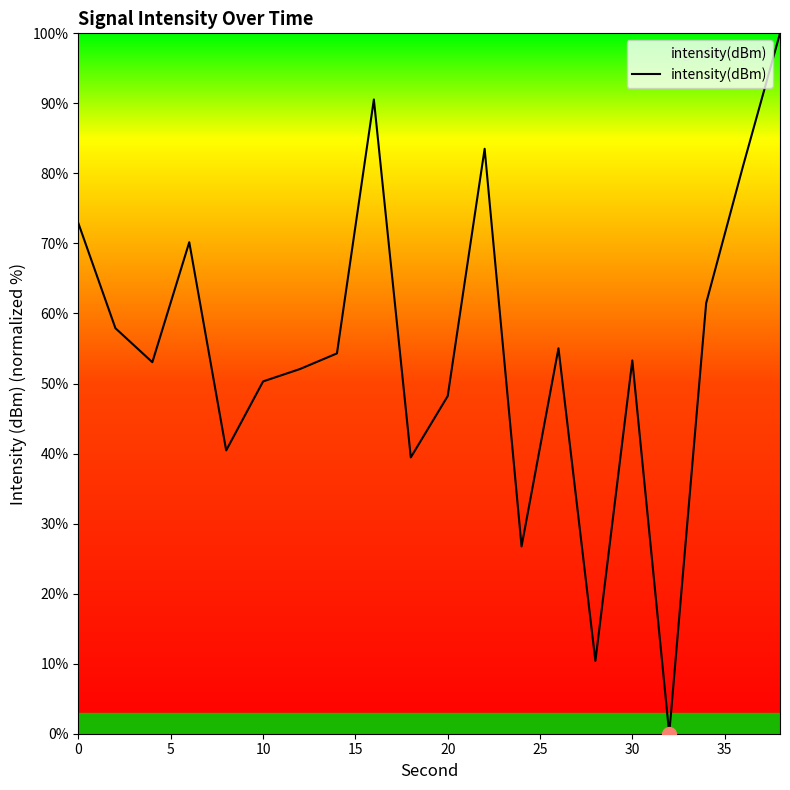

What is the greatest value displayed?

100.0